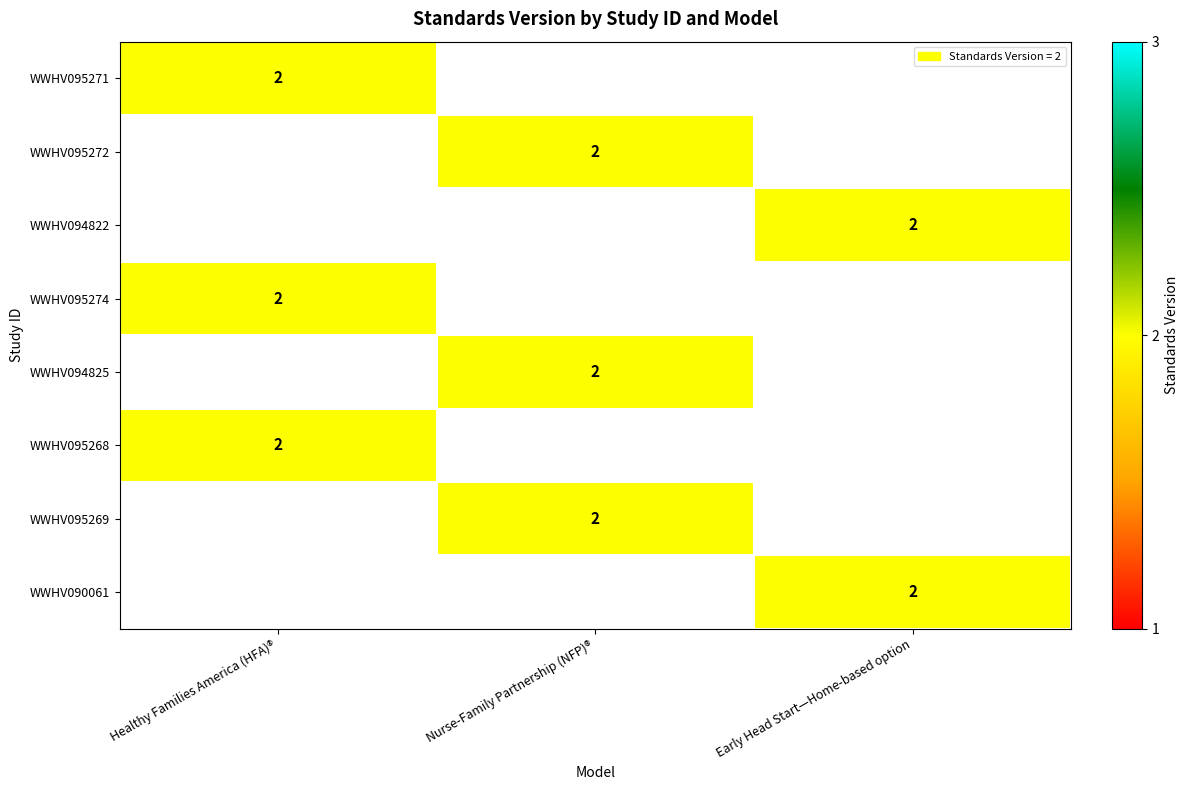

True or false: WWHV095272 has a value of 2 at Nurse-Family Partnership (NFP)®.

True